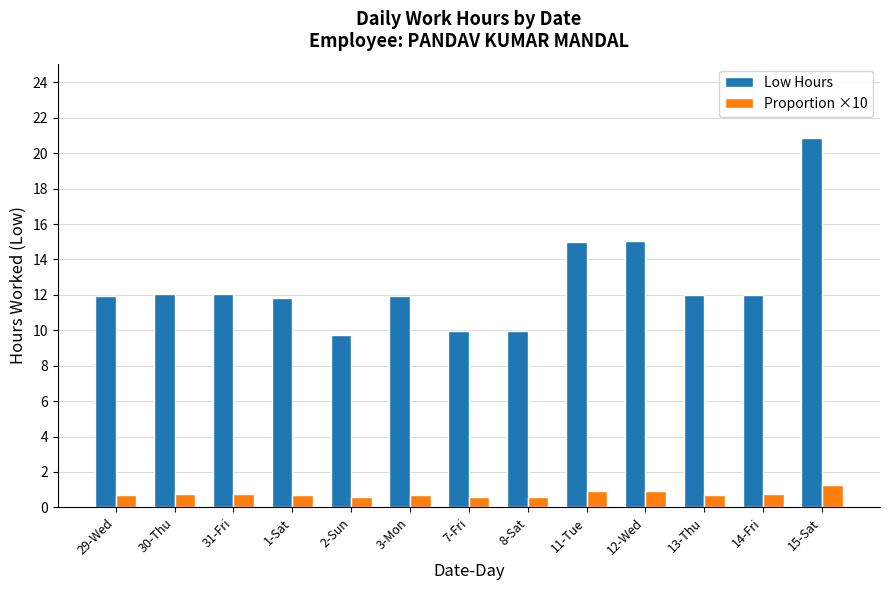

What is the sum of the Proportion ×10 values at 3-Mon and 31-Fri?

1.5